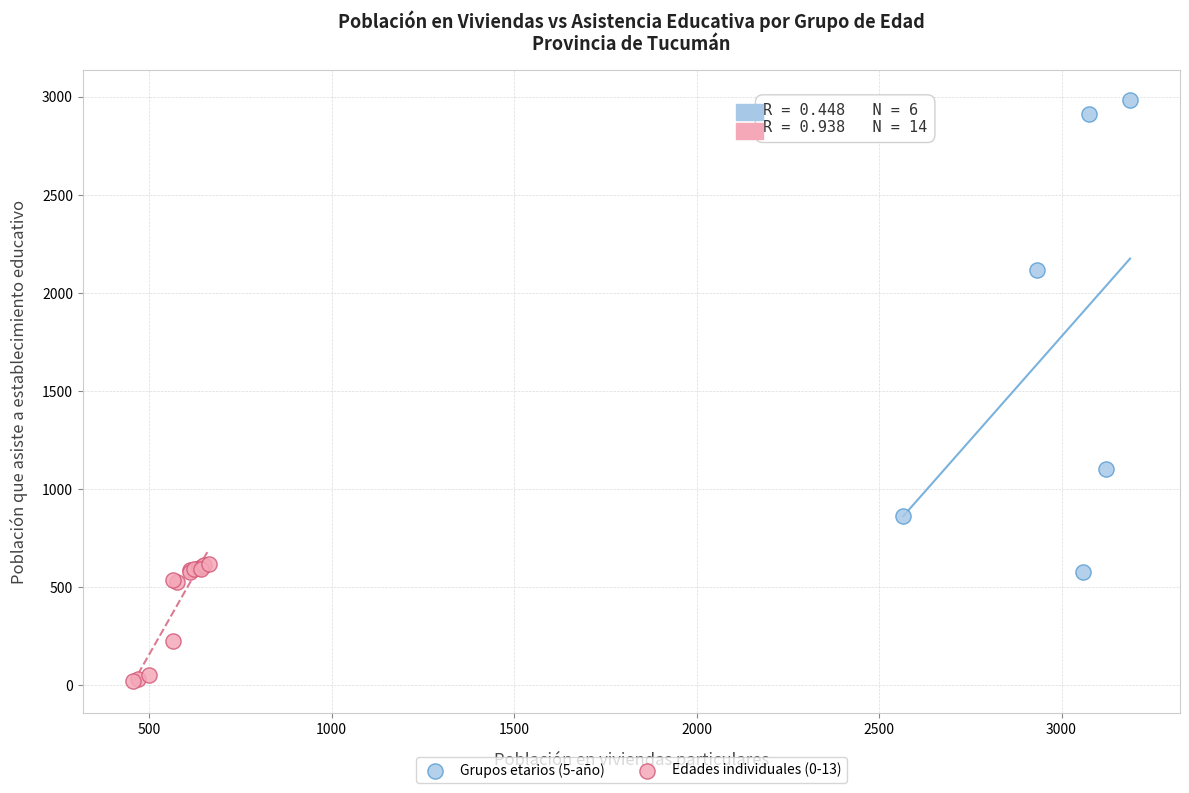

Which series contains the lowest Y value?

Edades individuales (0-13)